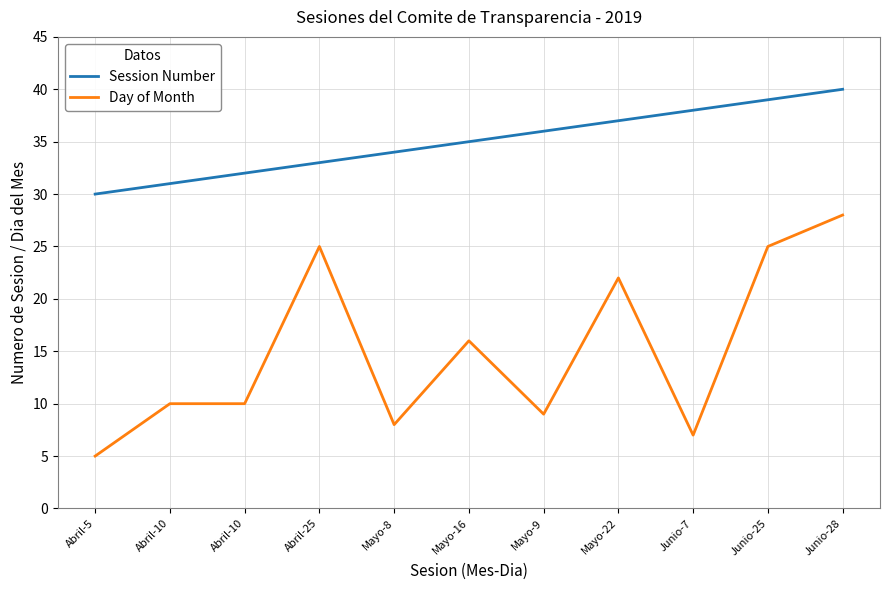

Is the value of Session Number at Mayo-8 greater than the value of Day of Month at Junio-28?

Yes